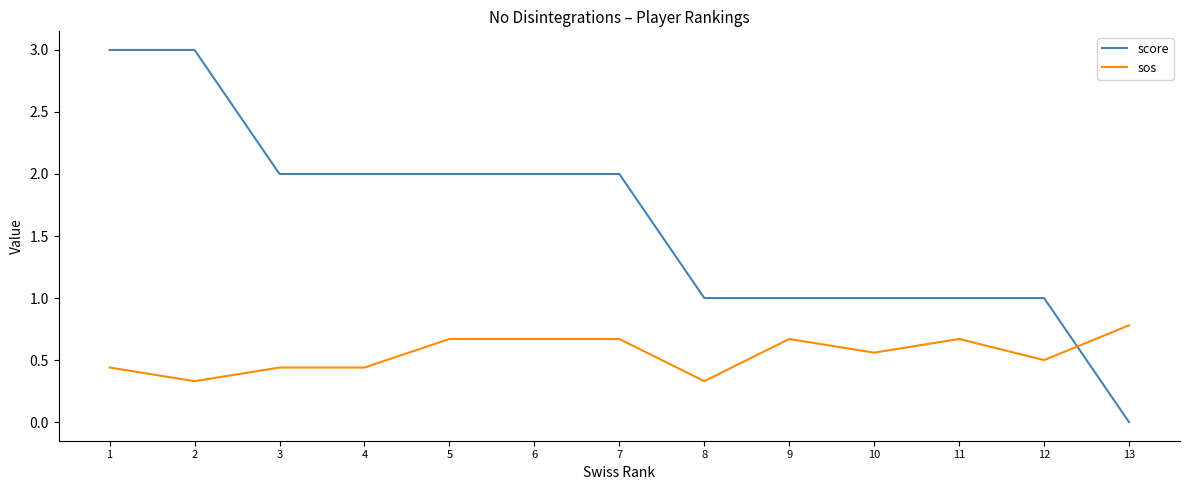

Between 2 and 4, which series saw the biggest shift?

score